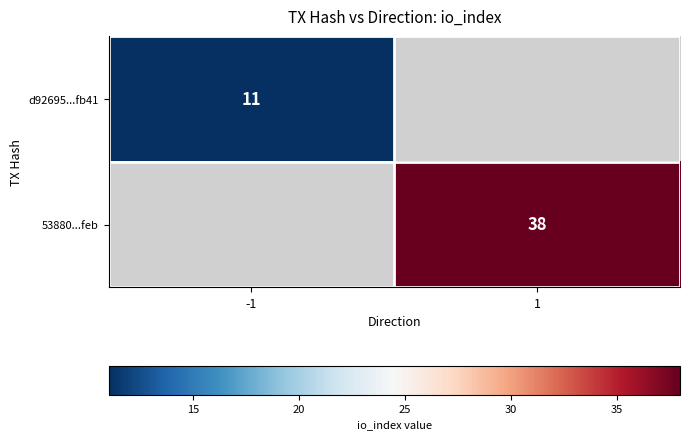

Is it true that d92695...fb41 equals 11 at -1?

True